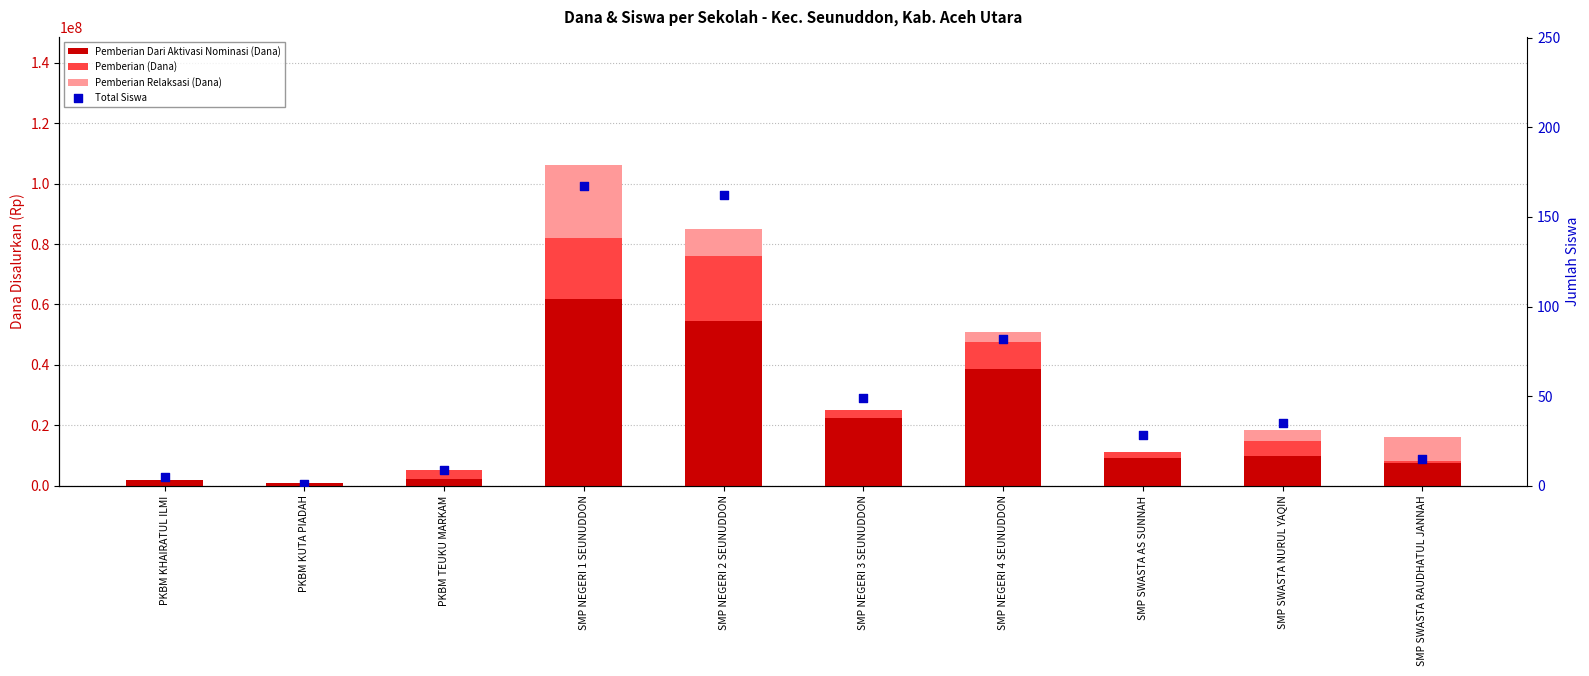

At which category is the sum across all series the highest?

SMP NEGERI 1 SEUNUDDON